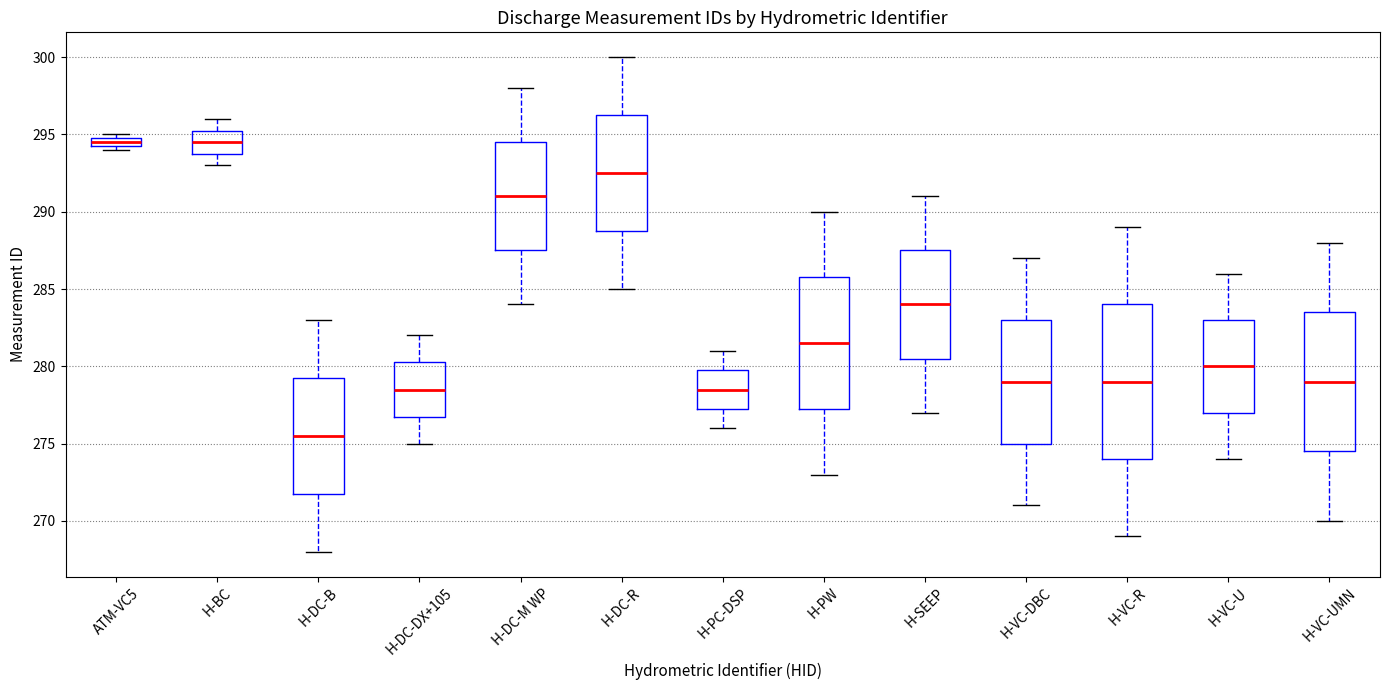

Where is the upper edge of the box for H-BC on the y-axis? The values are not printed on the chart, so give them approximately, as read against the axis.

295.5